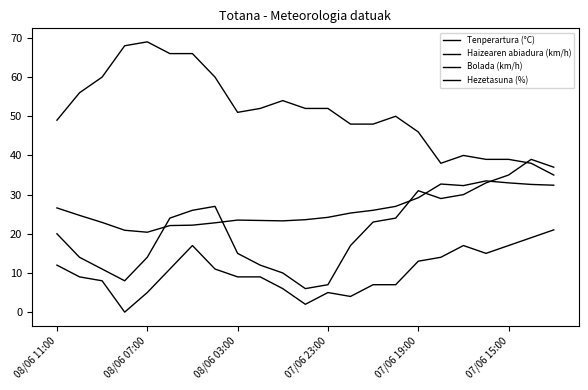

True or false: Hezetasuna (%) and Bolada (km/h) intersect in this chart.

True